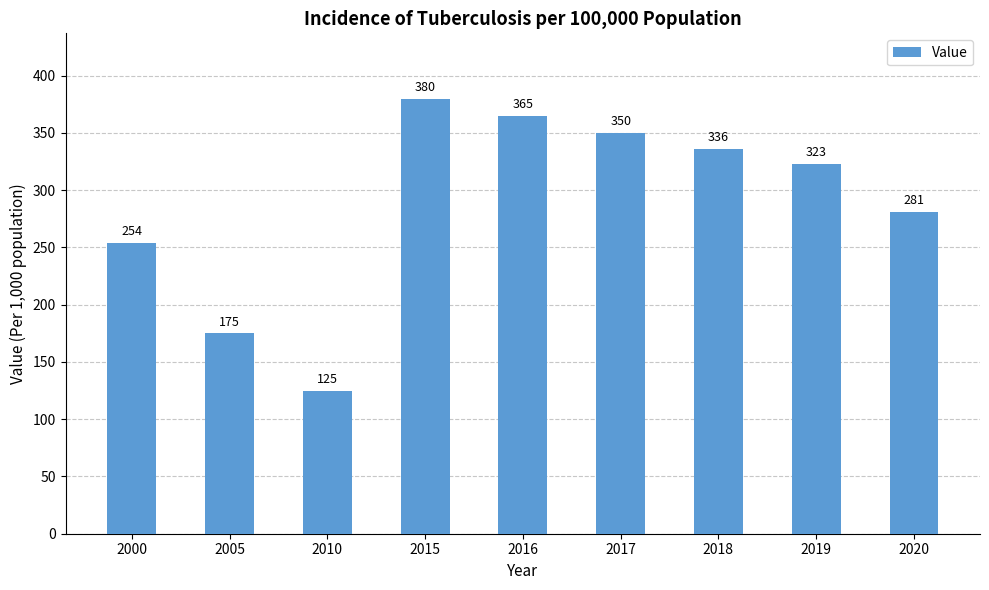

How many bars are there in total?

9